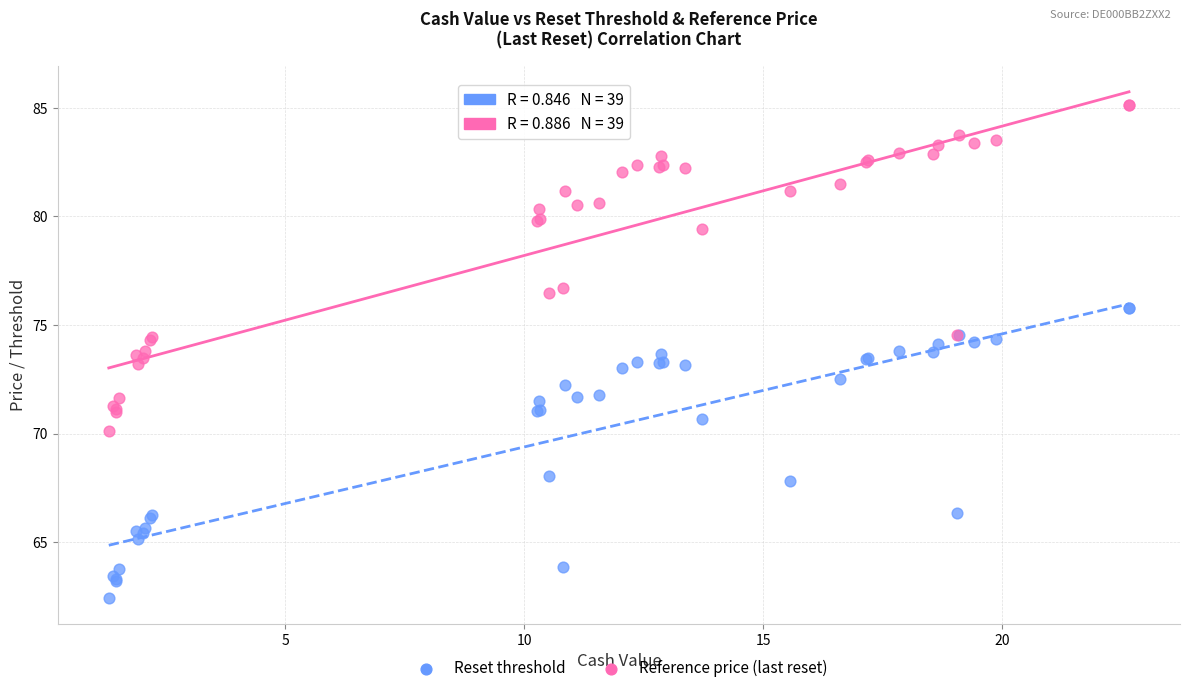

Which series has the widest spread of Y values?

Reference price (last reset)